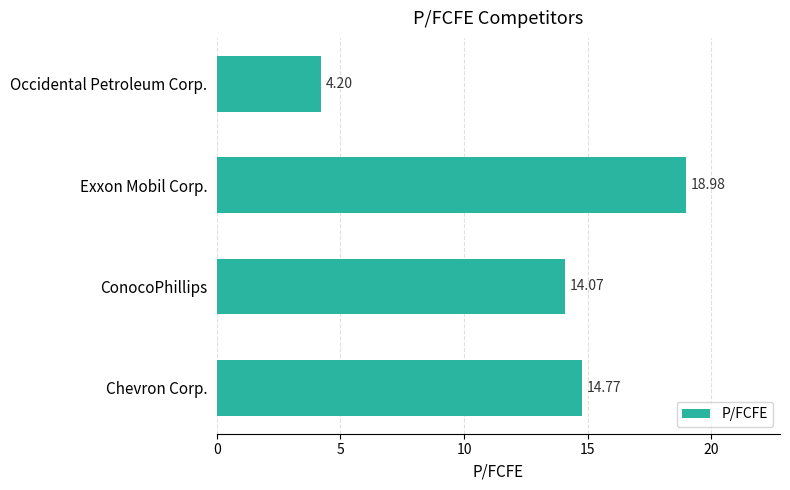

Rank the categories by value from highest to lowest.

Exxon Mobil Corp., Chevron Corp., ConocoPhillips, Occidental Petroleum Corp.